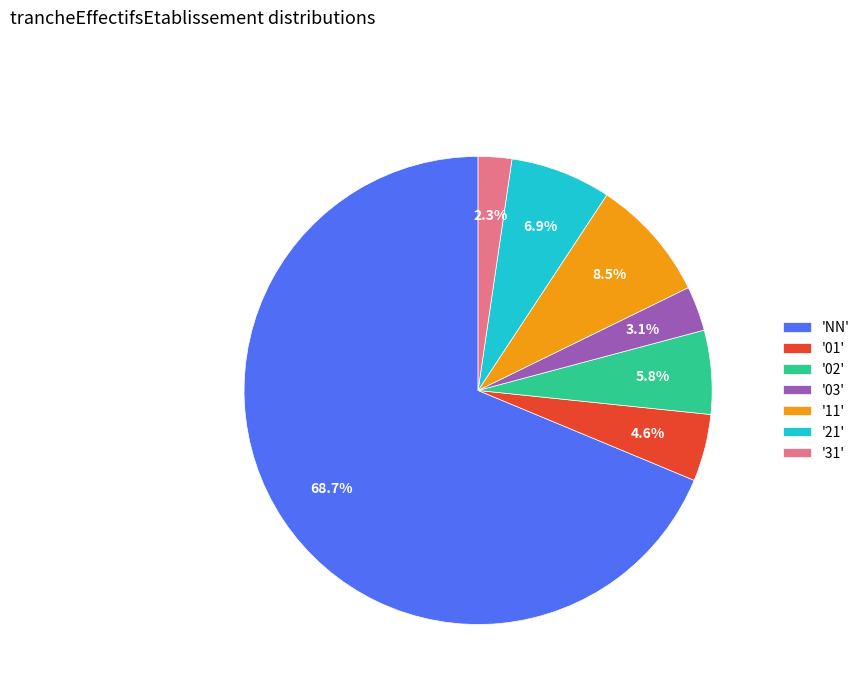

To the nearest percent, what is the difference between the largest and smallest slice percentages?

66%